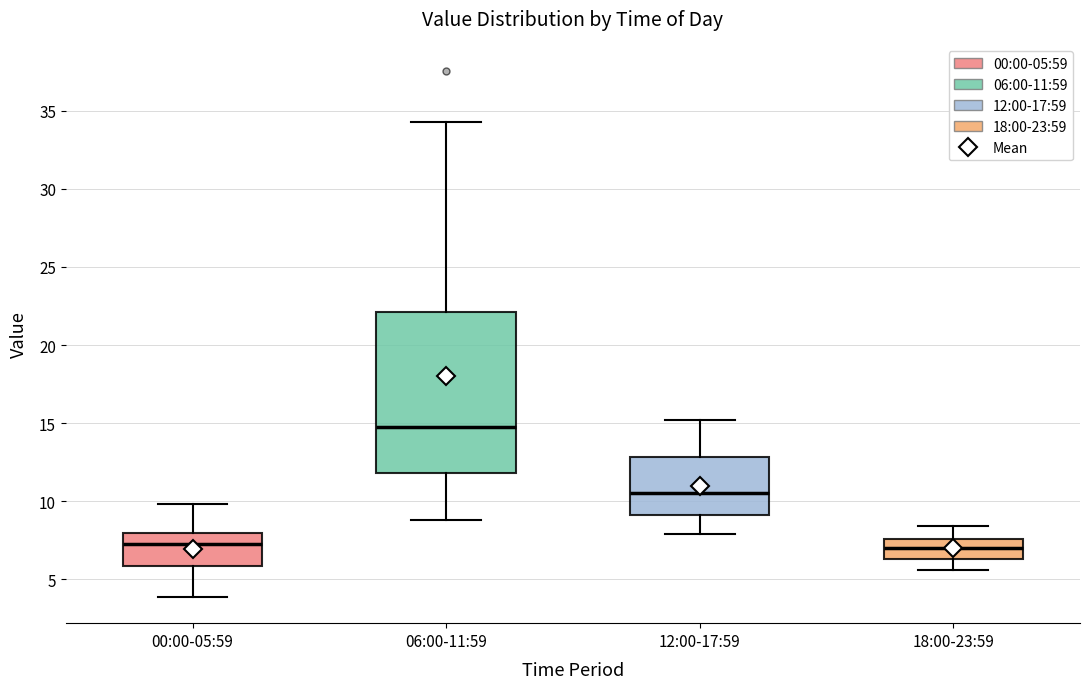

Comparing the boxes themselves (not the whiskers), which one is the tallest?

06:00-11:59